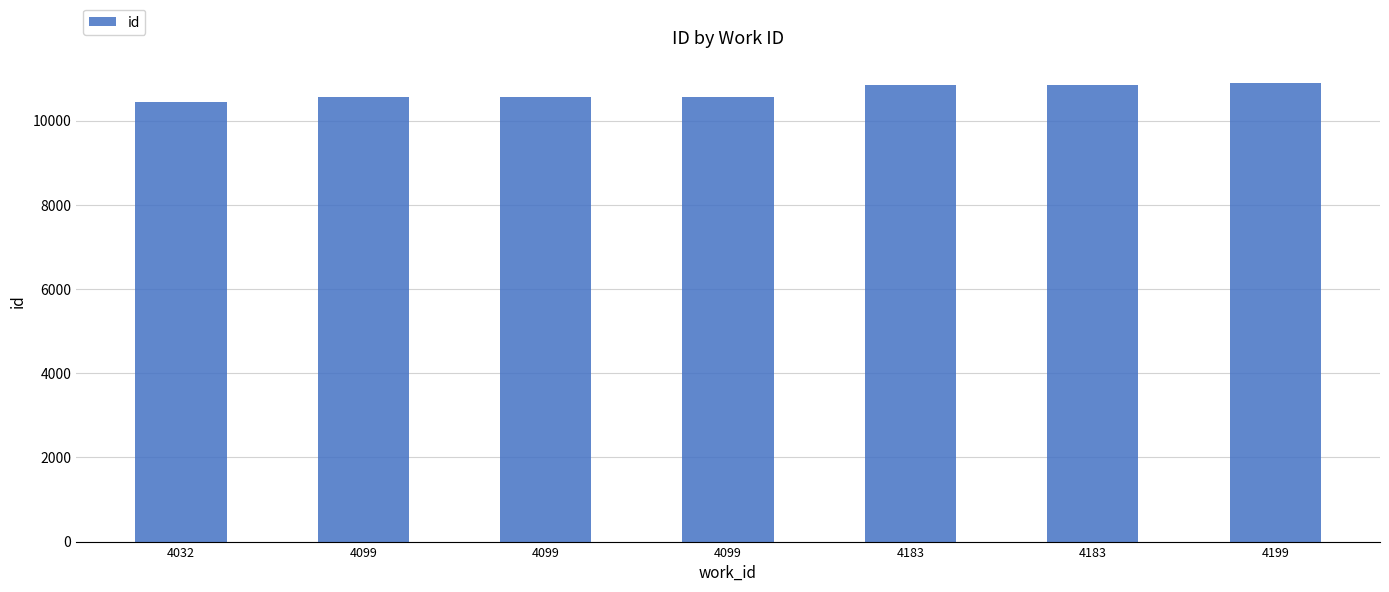

Which has a higher value, 4032 or 4099?

4099